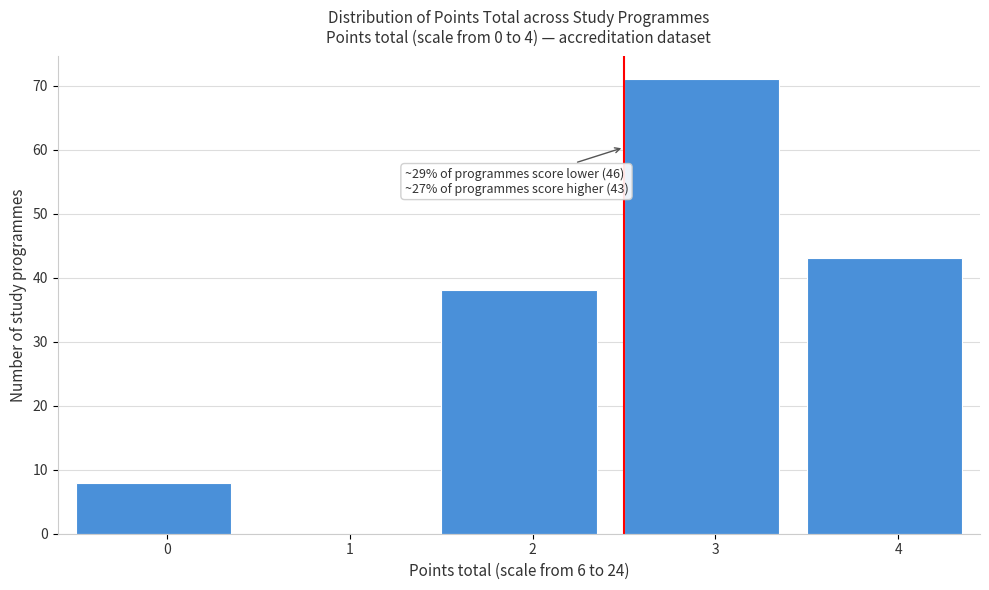

Reading left to right, what are all the values shown in this chart?

0=8	1=0	2=38	3=71	4=43